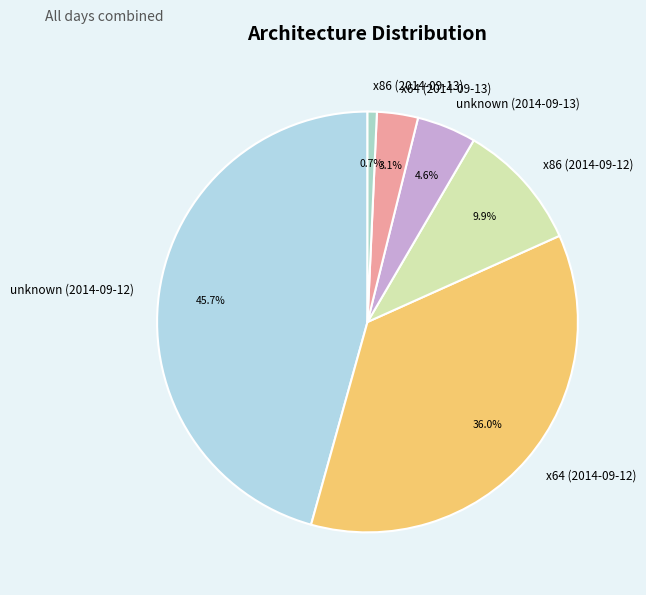

Does any single category account for the majority?

No